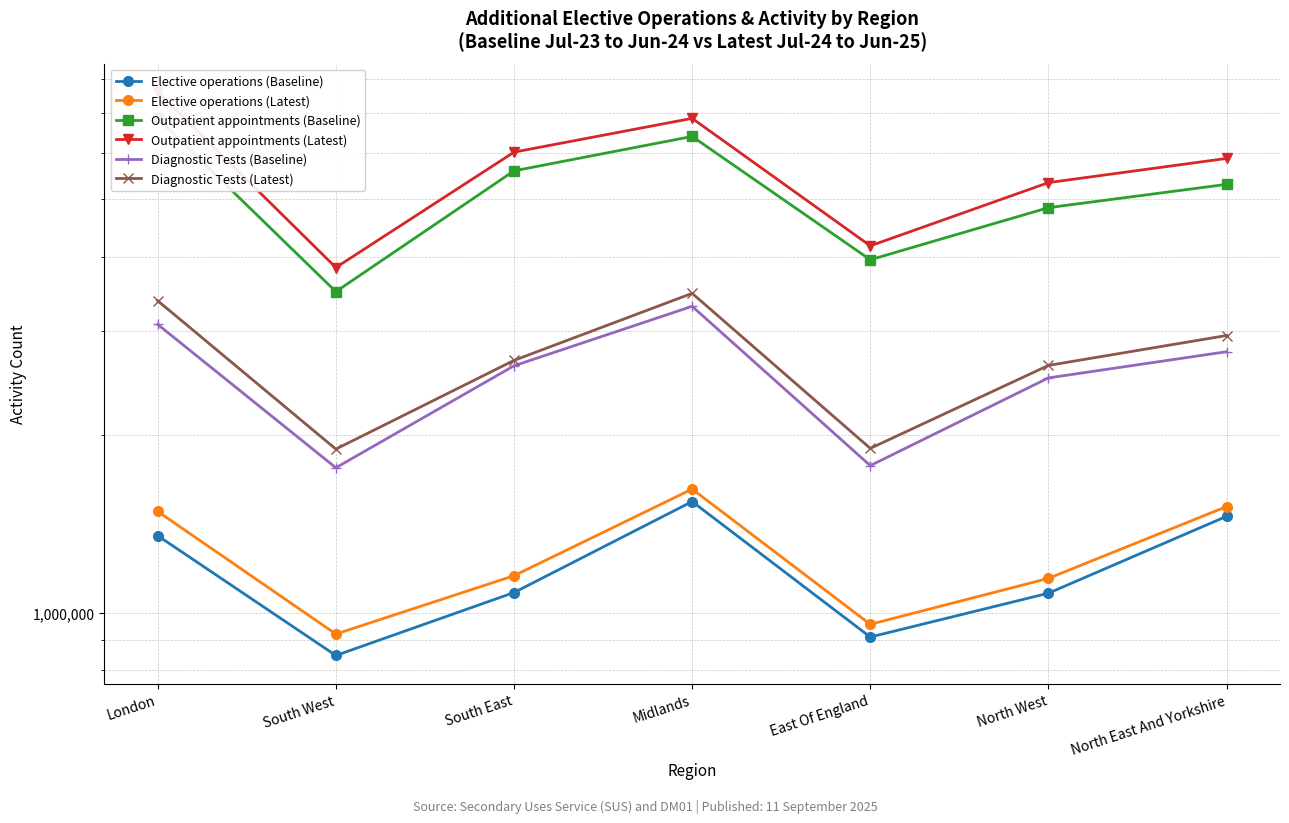

True or false: Diagnostic Tests (Baseline) and Elective operations (Baseline) cross at least once.

False